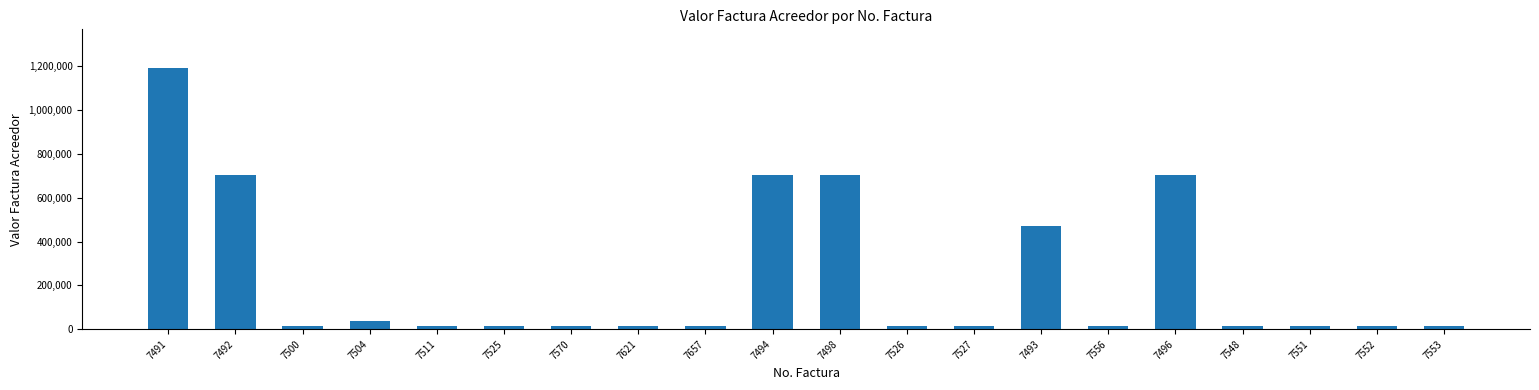

How many series are shown in this chart?

1